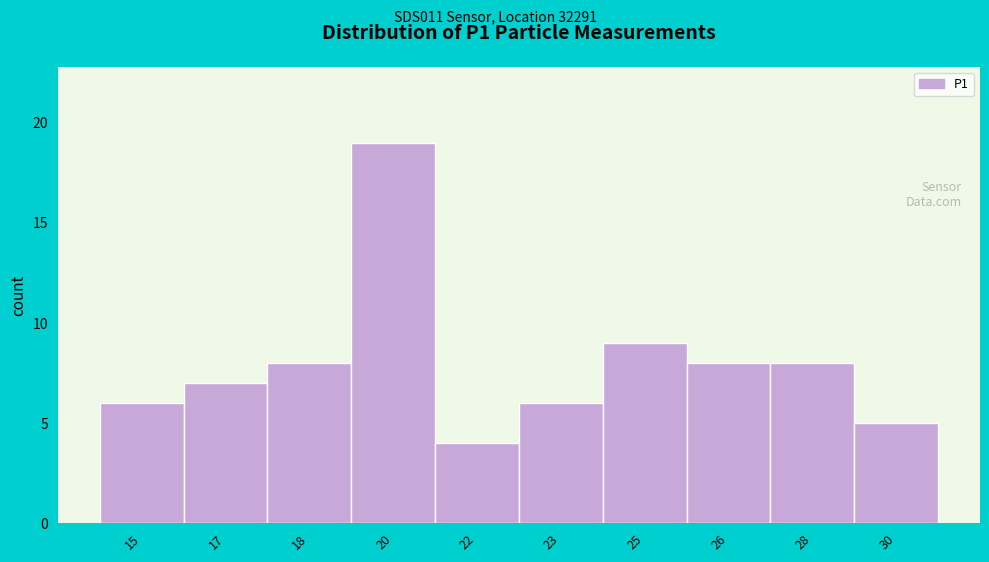

Reading left to right, what are all the values shown in this chart?

6	7	8	19	4	6	9	8	8	5